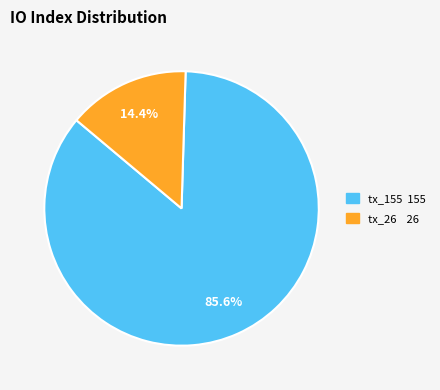

Rank the categories by value from lowest to highest.

tx_26, tx_155